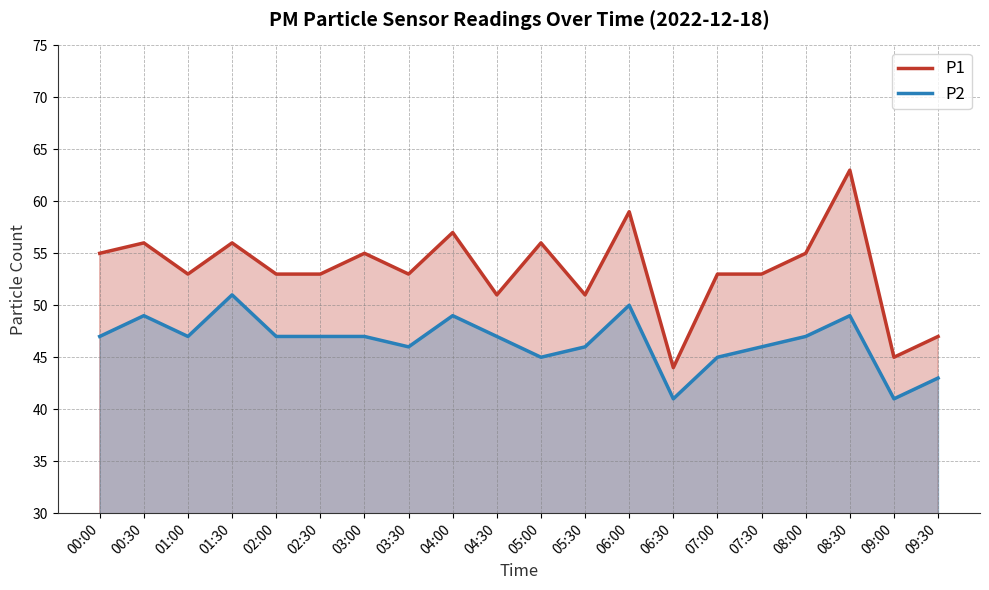

Rank the series by their maximum value, from highest to lowest.

P1, P2